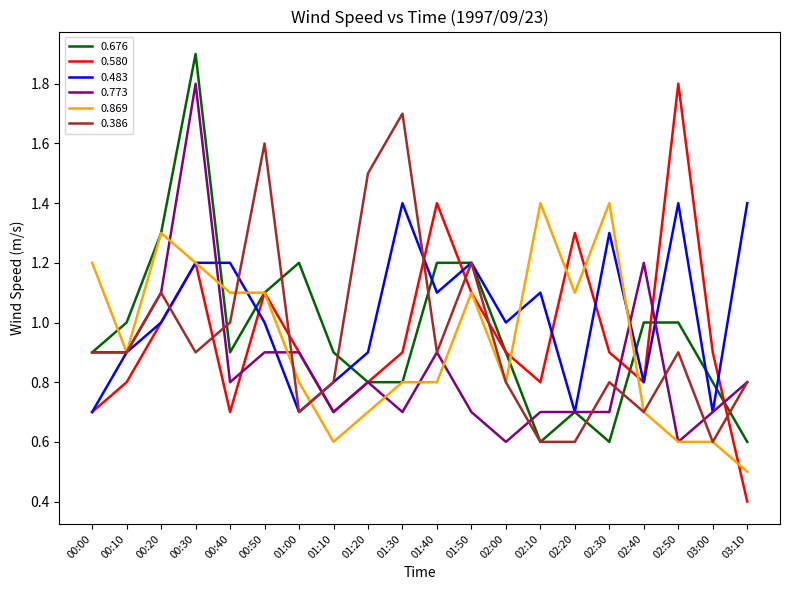

What position from the left is 02:00?

13